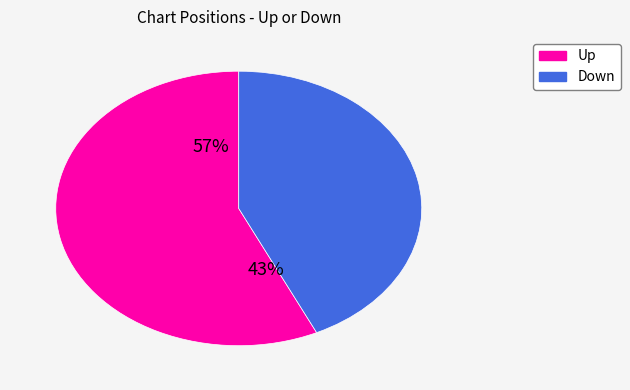

What is the ratio of the value at up to the value at down?

1.3